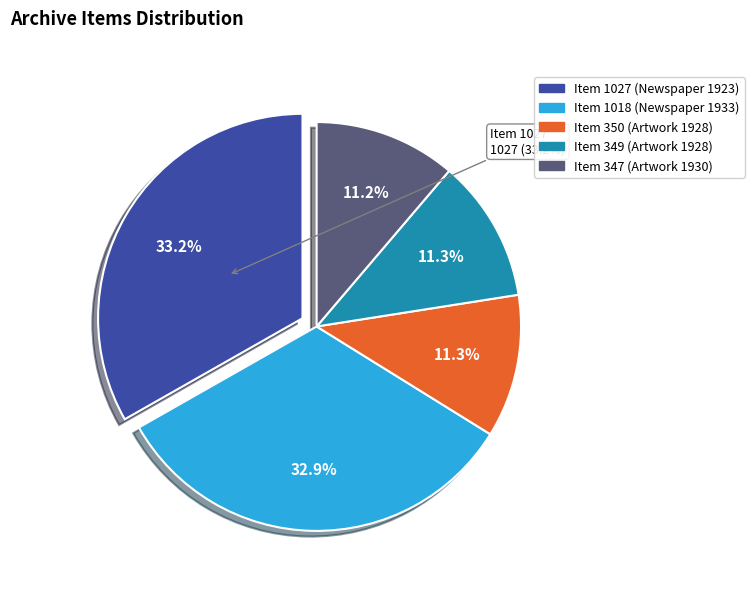

To the nearest percent, what is the combined percentage of Item 347
(Artwork 1930) and Item 350
(Artwork 1928)?

23%